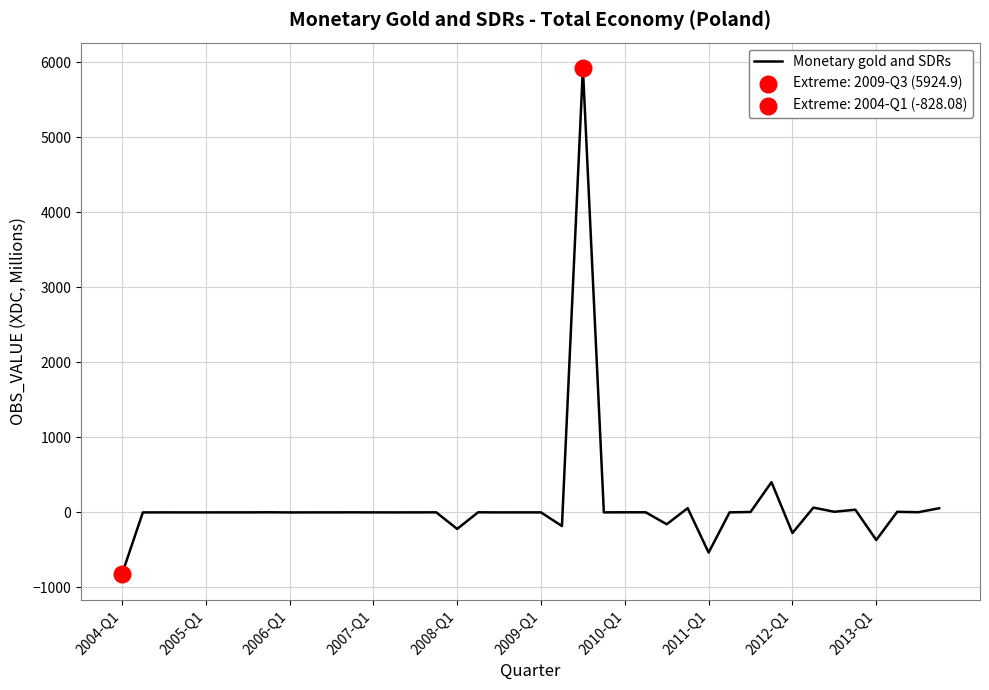

What is the smallest value displayed?

-828.1